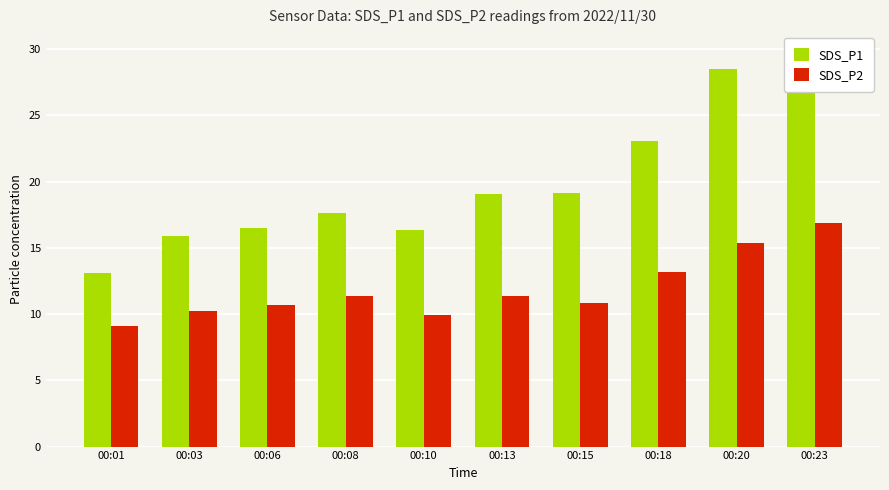

The SDS_P1 series shows 23.1 at 00:18. True or false?

True